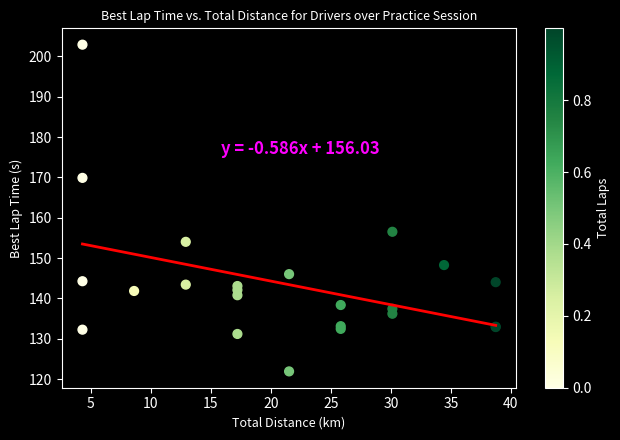

What Y value in the scatter plot is closest to 162?

156.5